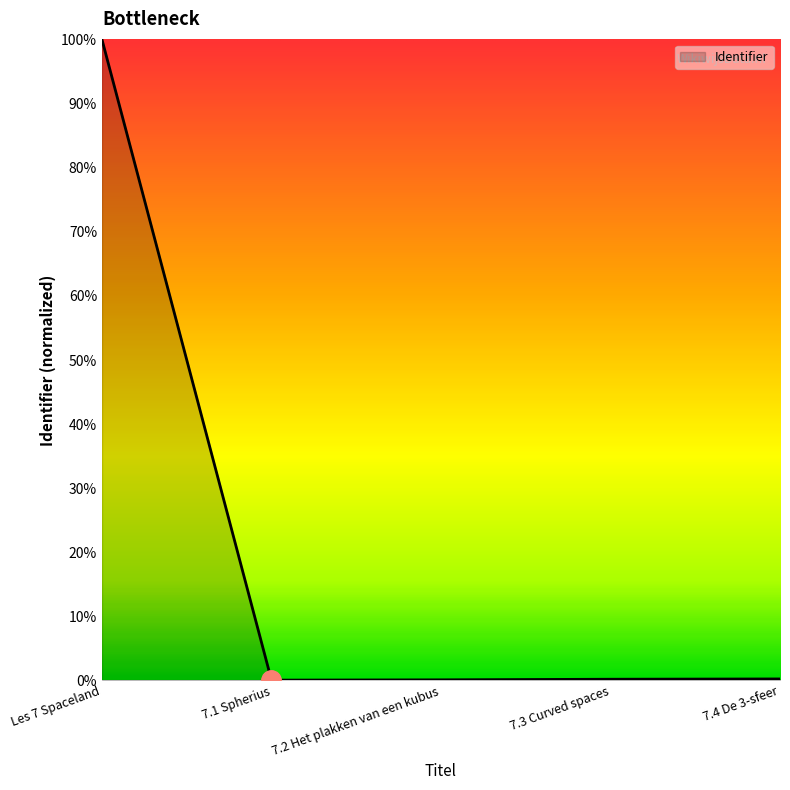

What position from the right is Les 7 Spaceland?

5